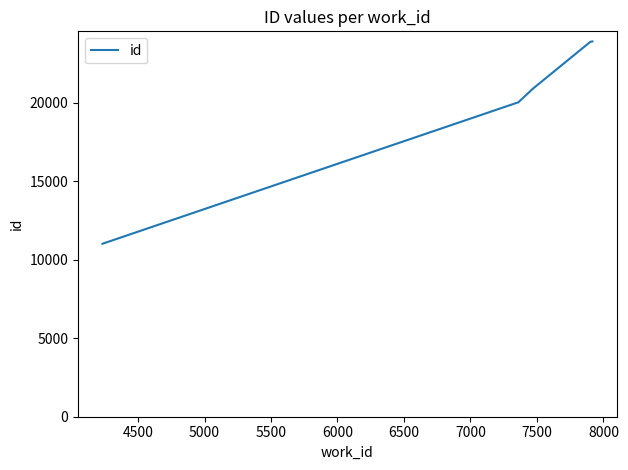

What is the greatest value displayed?

23907